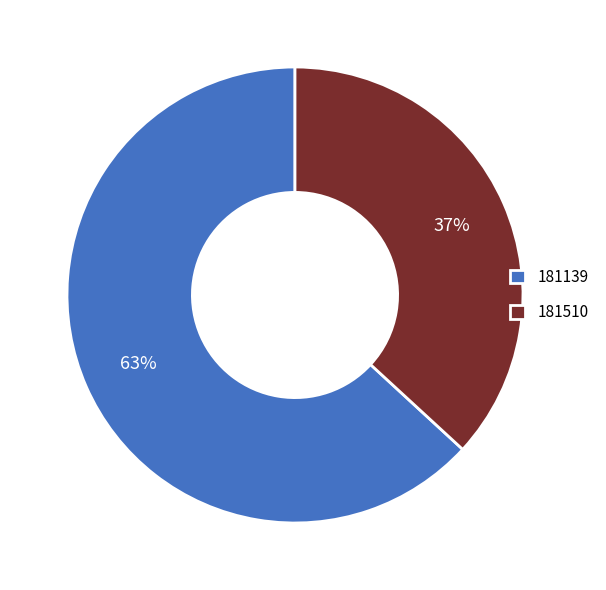

Combined, do 181139 and 181510 account for over 50%?

Yes